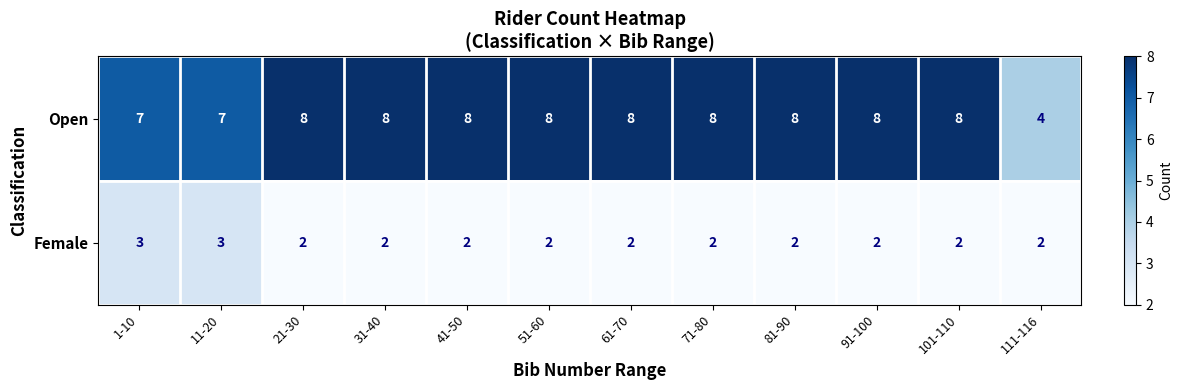

The Female series shows 2 at 21-30. True or false?

True